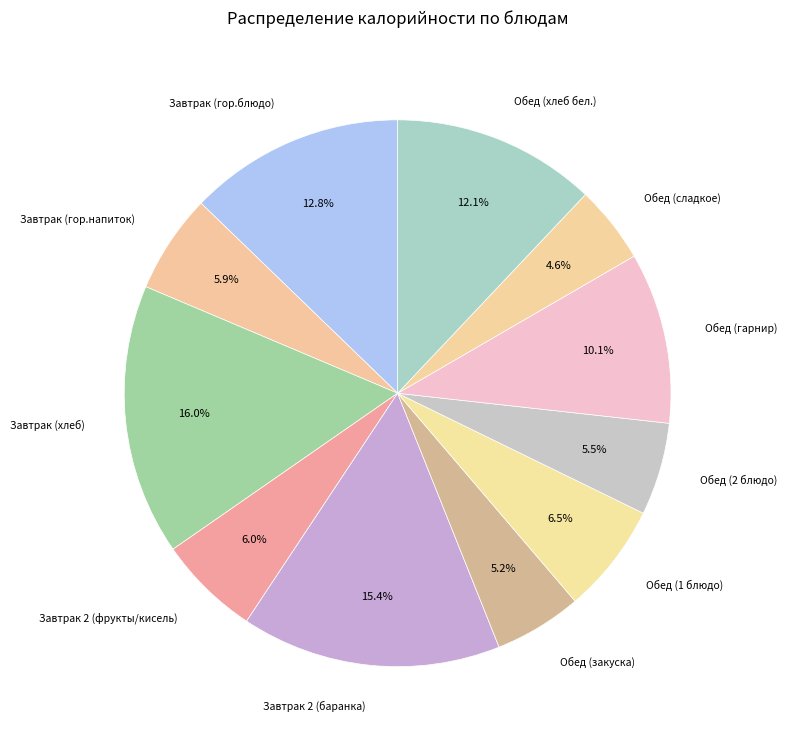

What portion of the pie excludes Обед (сладкое)?

95.4%